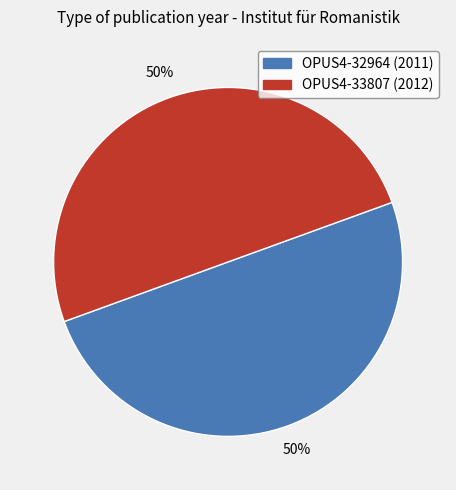

To the nearest percent, what portion does OPUS4-32964 (2011) represent?

50%